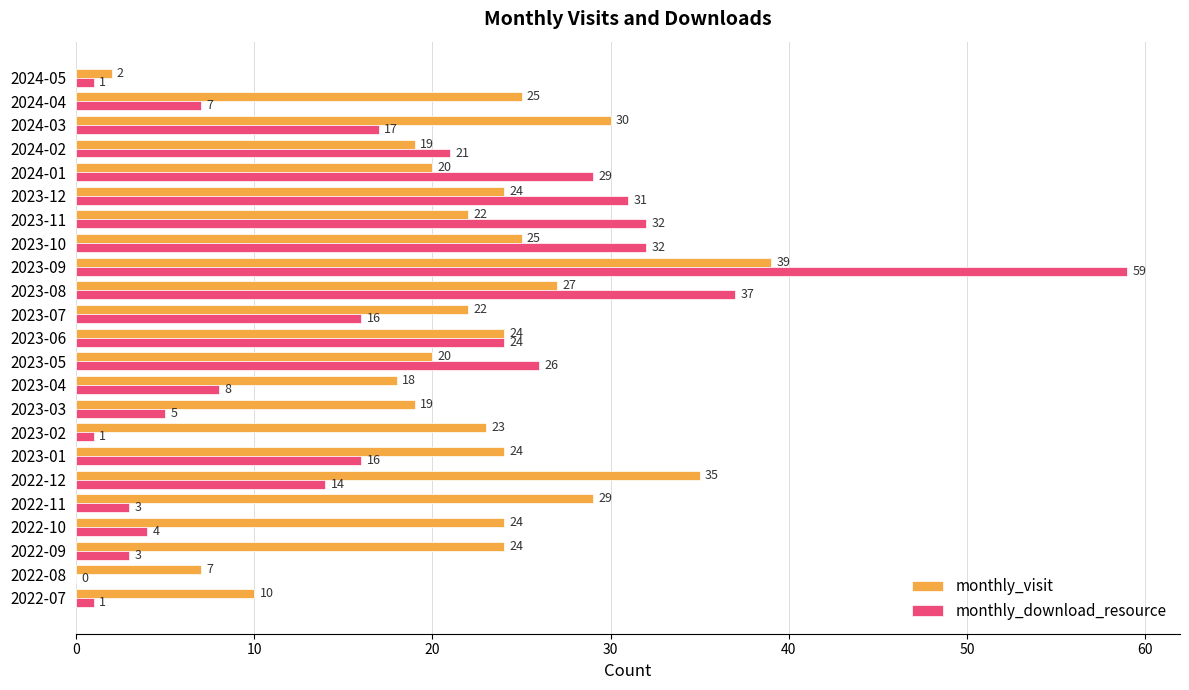

Between 2023-09 and 2023-11, which series saw the biggest shift?

monthly_download_resource